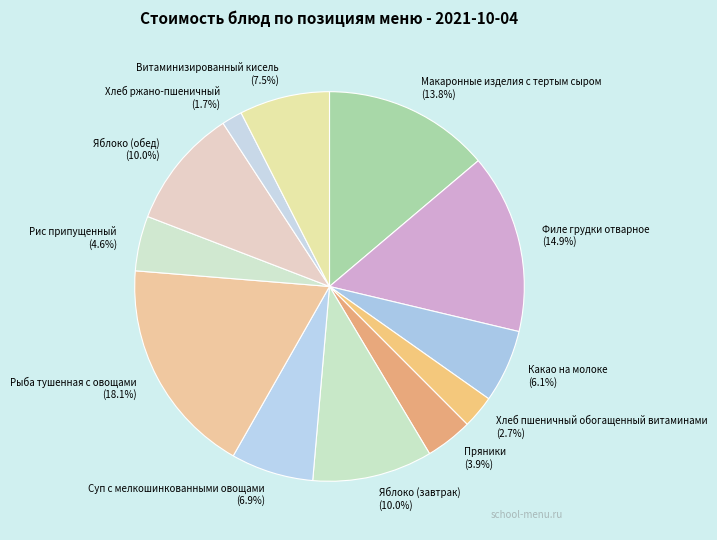

Is there a majority slice in this chart?

No